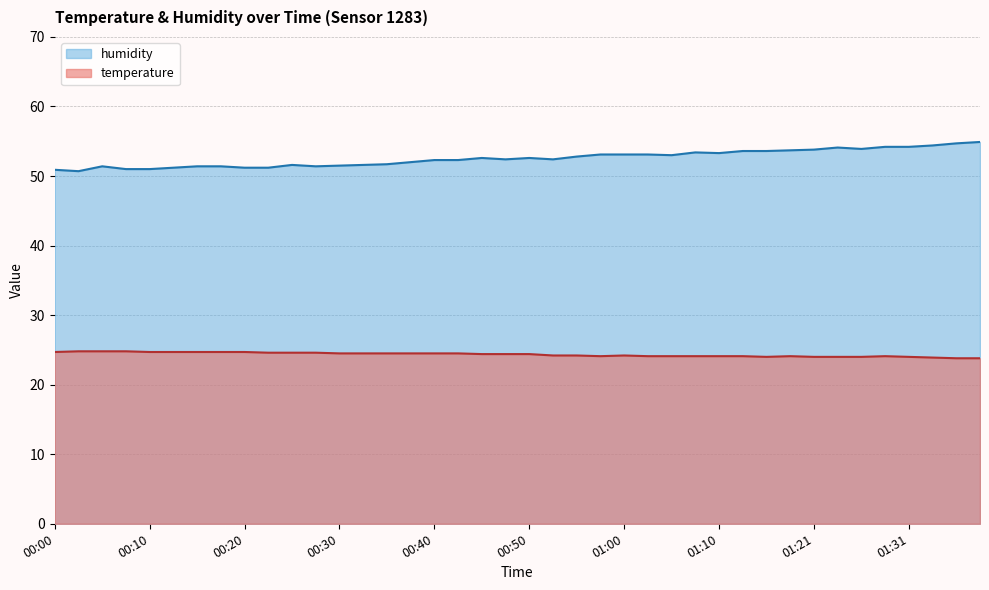

Is the value of temperature at 00:32 greater than the value of humidity at 00:05?

No